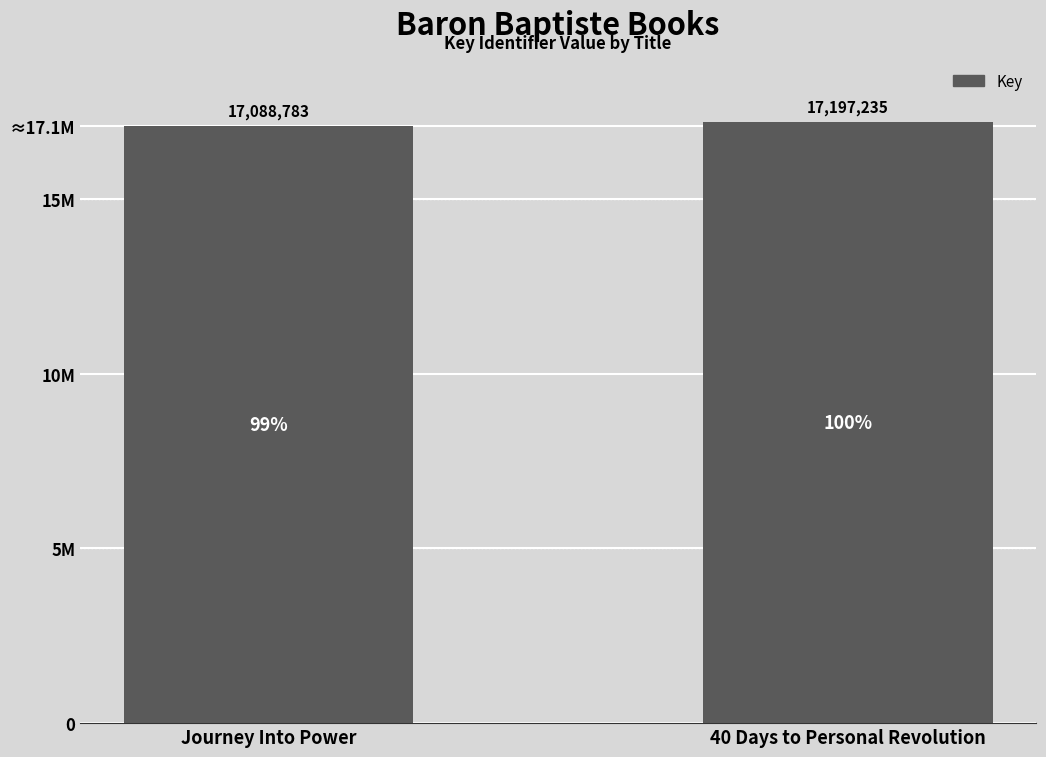

Is it true that the value at 40 Days to Personal Revolution is 27951813?

False